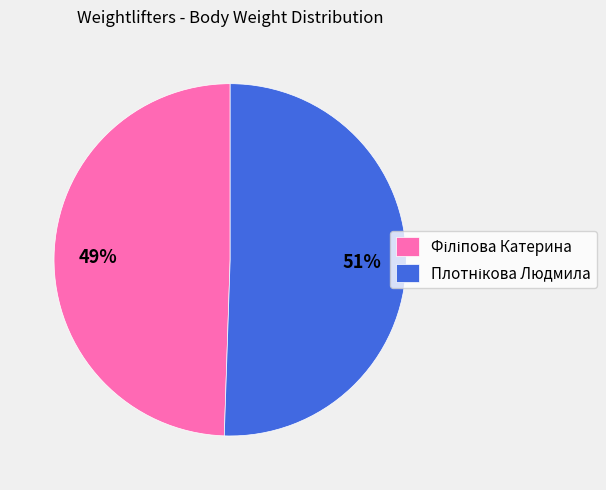

Is there any slice that represents more than half of the pie?

Yes